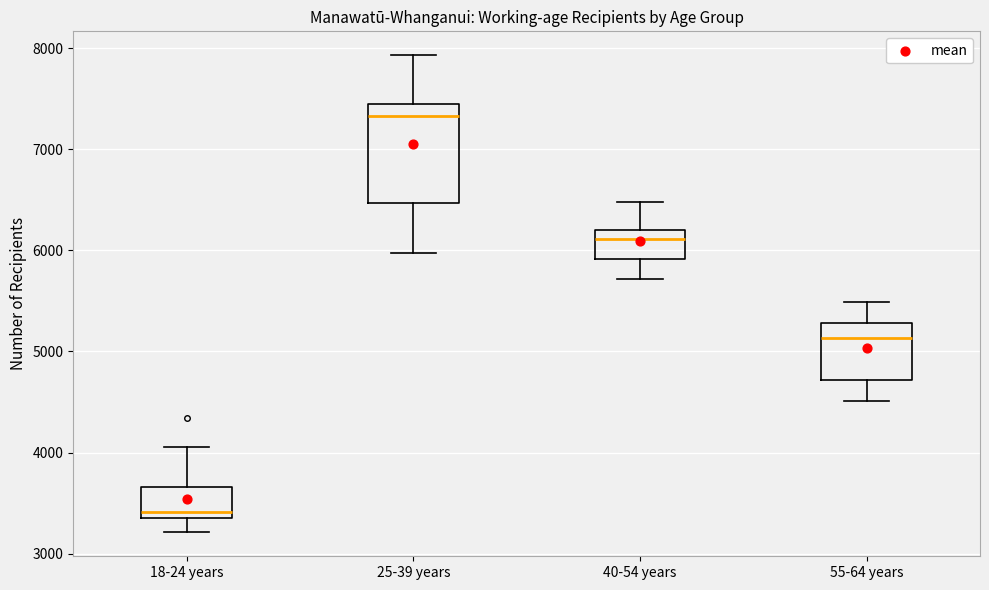

Reading left to right, transcribe this box plot: for each box, give where its median line is, the range the box spans, and where its two whiskers end, as read against the y-axis. The values are not printed on the chart, so give them approximately, as read against the axis.

18-24 years: median 3400 (just above the box's lower edge), box 3400 to 3700, whiskers 3200 to 4100
25-39 years: median 7300, box 6500 to 7400, whiskers 6000 to 7900
40-54 years: median 6100, box 5900 to 6200, whiskers 5700 to 6500
55-64 years: median 5100, box 4700 to 5300, whiskers 4500 to 5500